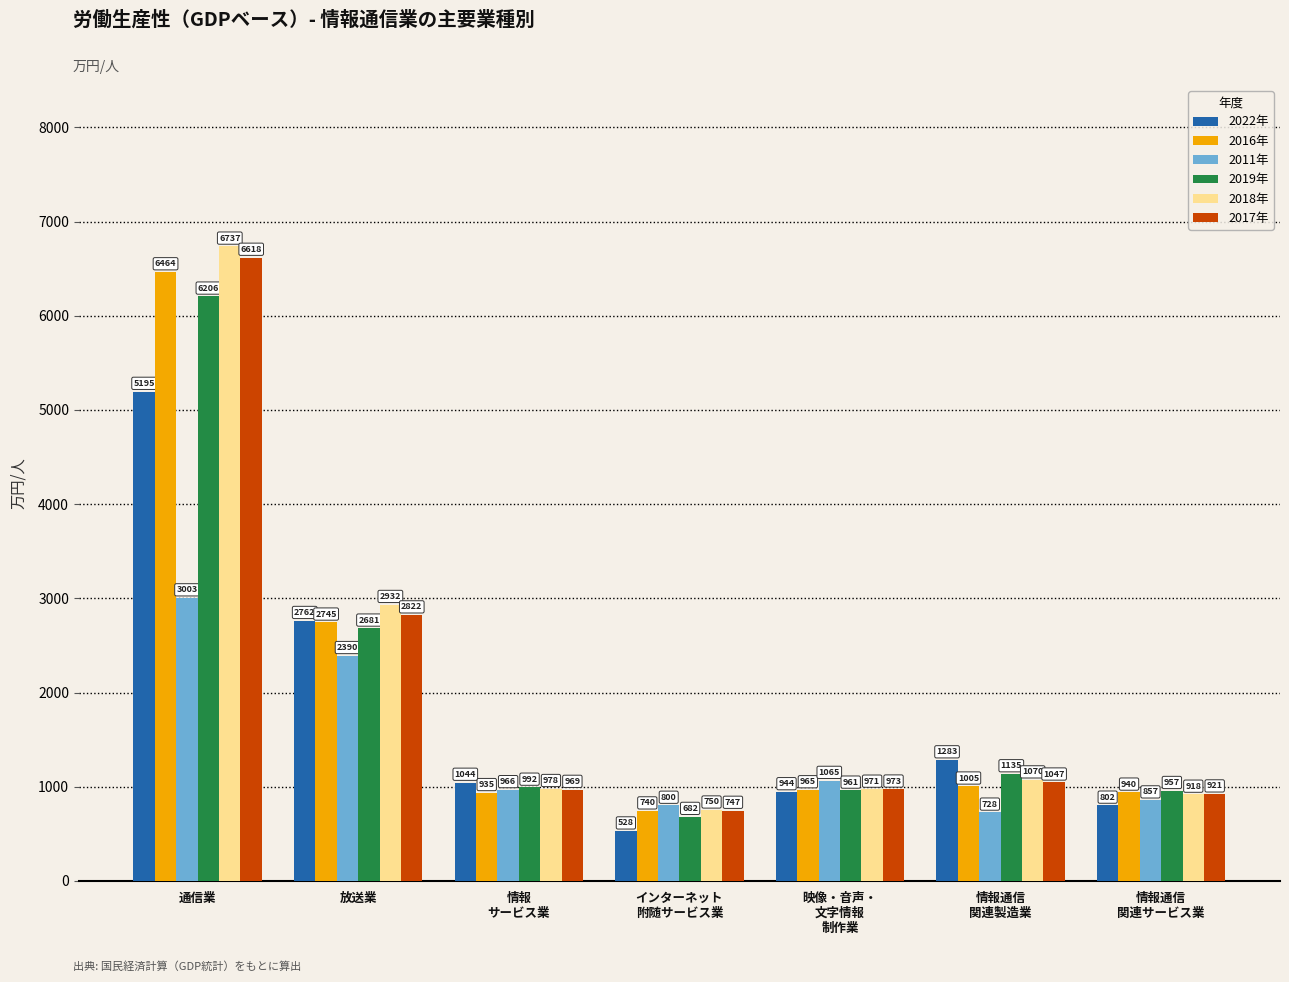

The value of 2022年 at 放送業 is 2762.3. True or false?

True